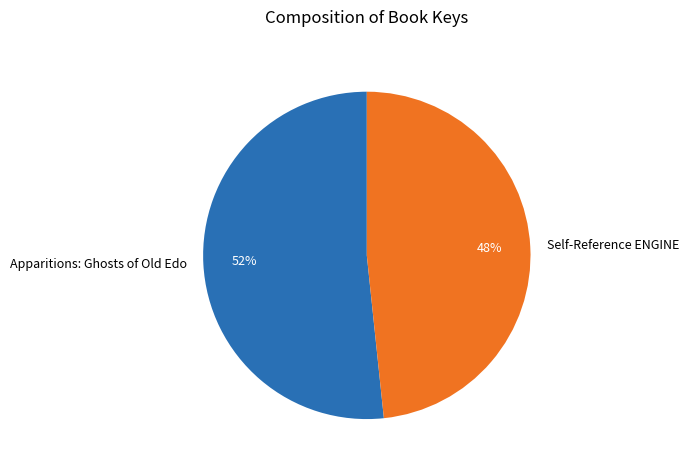

Between Apparitions: Ghosts of Old Edo and Self-Reference ENGINE, which is larger?

Apparitions: Ghosts of Old Edo